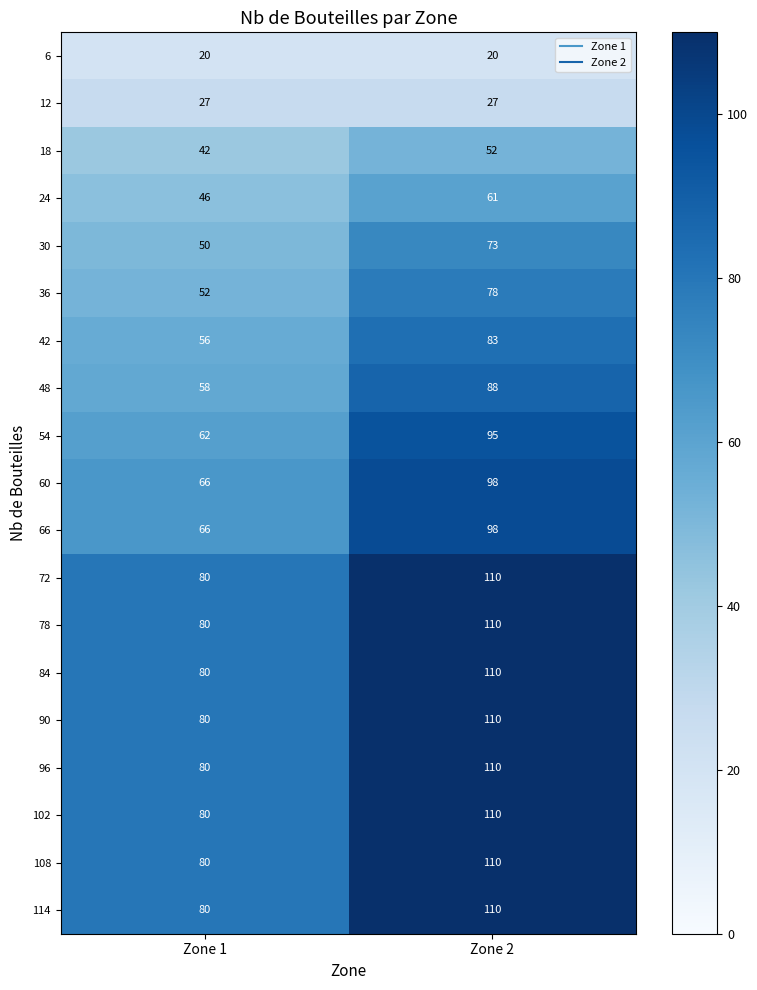

What is the greatest value displayed?

110